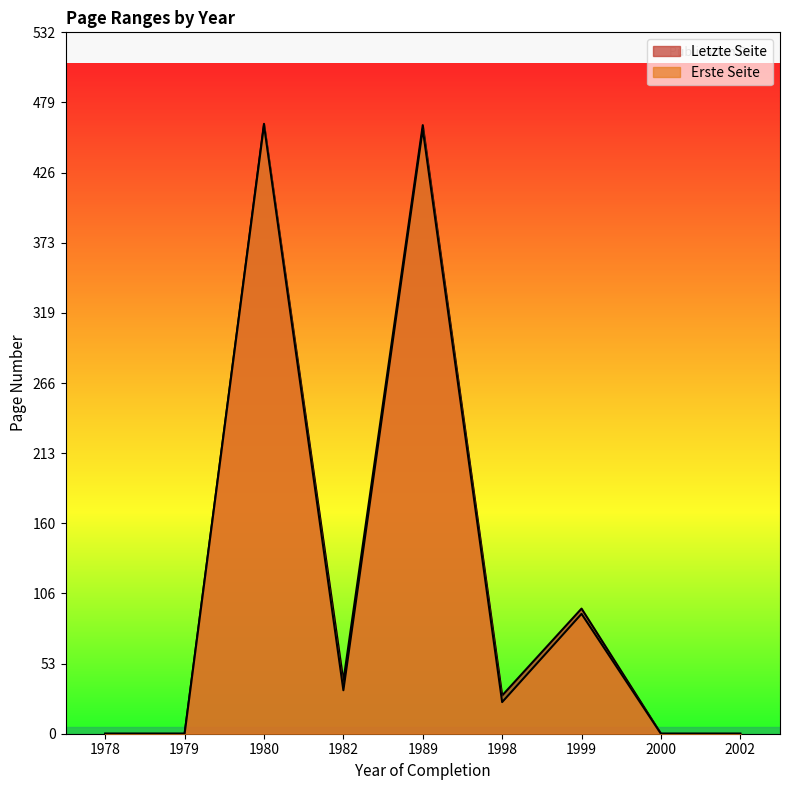

How many distinct data groups are displayed?

2